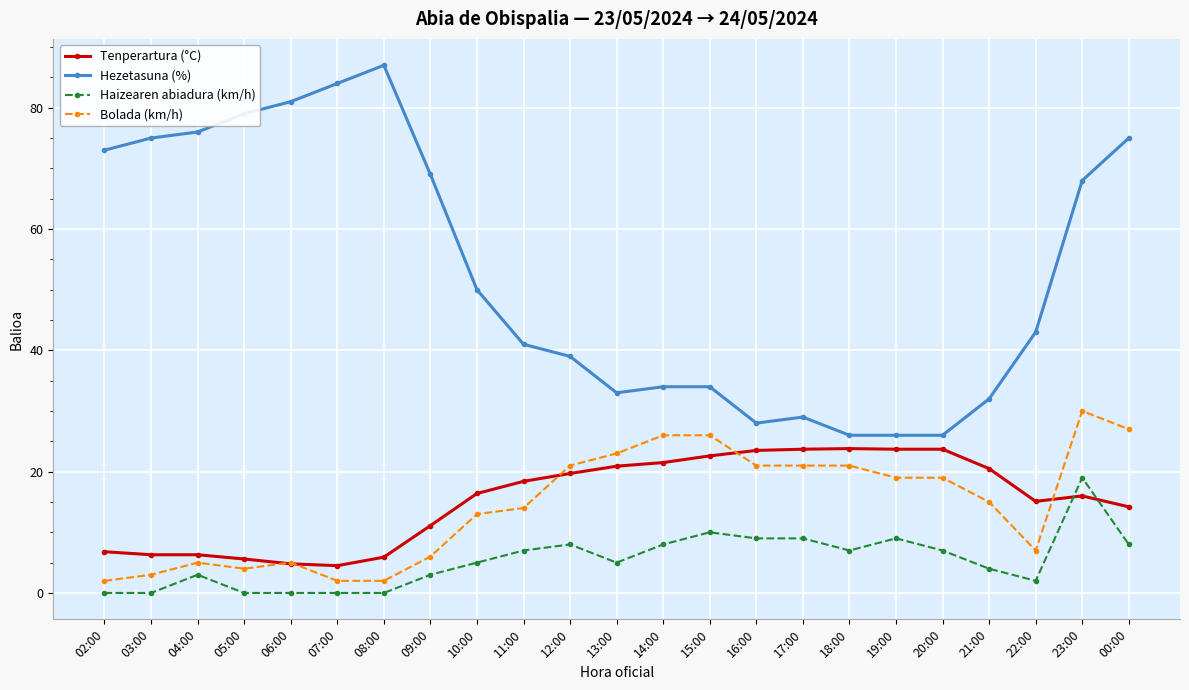

Which category has the highest value across all series?

08:00